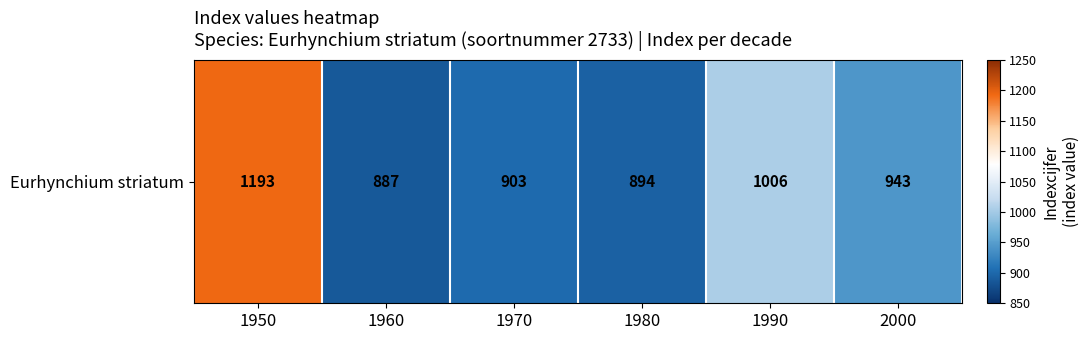

How many data points are less than 943?

3